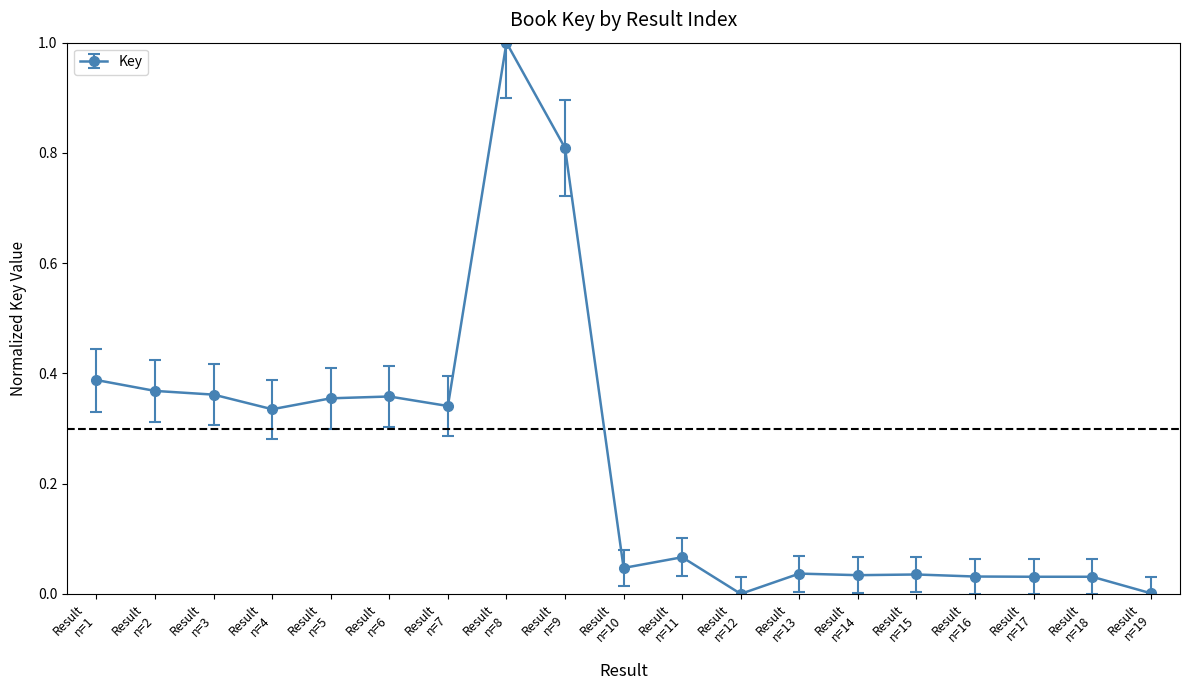

What is the average value?

0.2